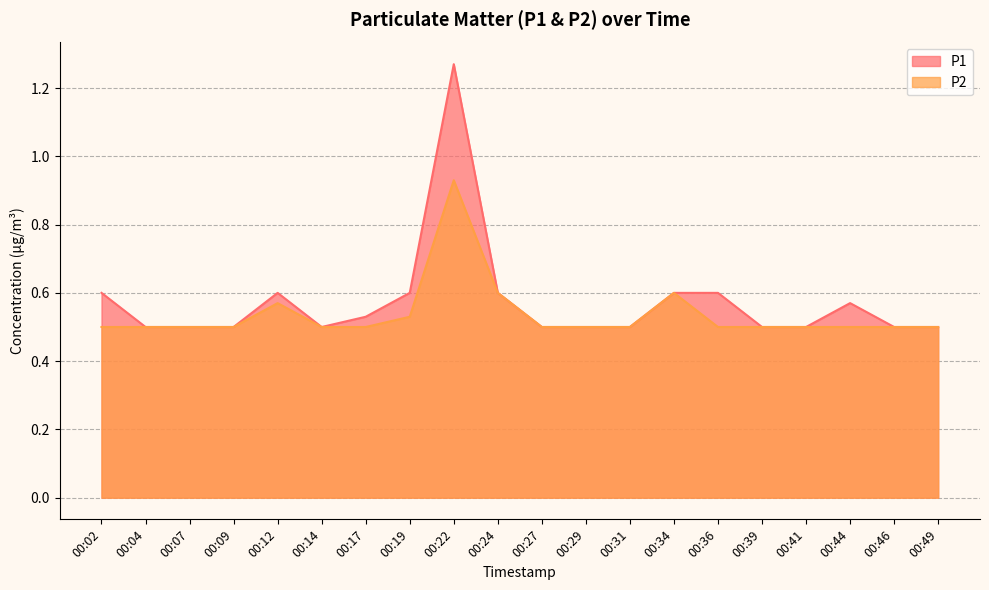

At which label is P2 closest to 0?

00:02